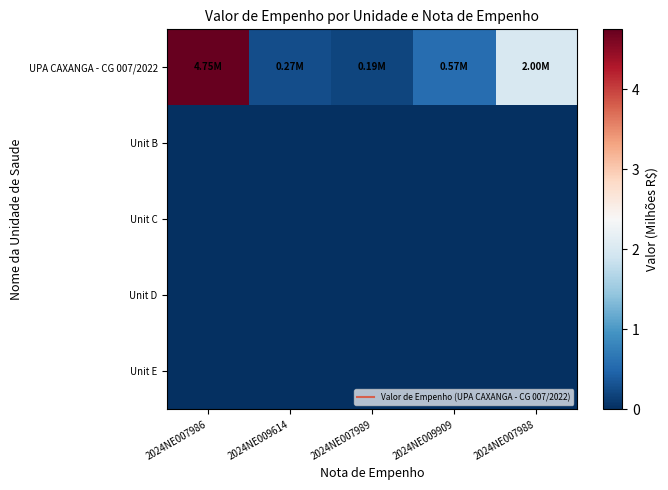

What is the spread (max minus min) of values at 2024NE009614?

0.3